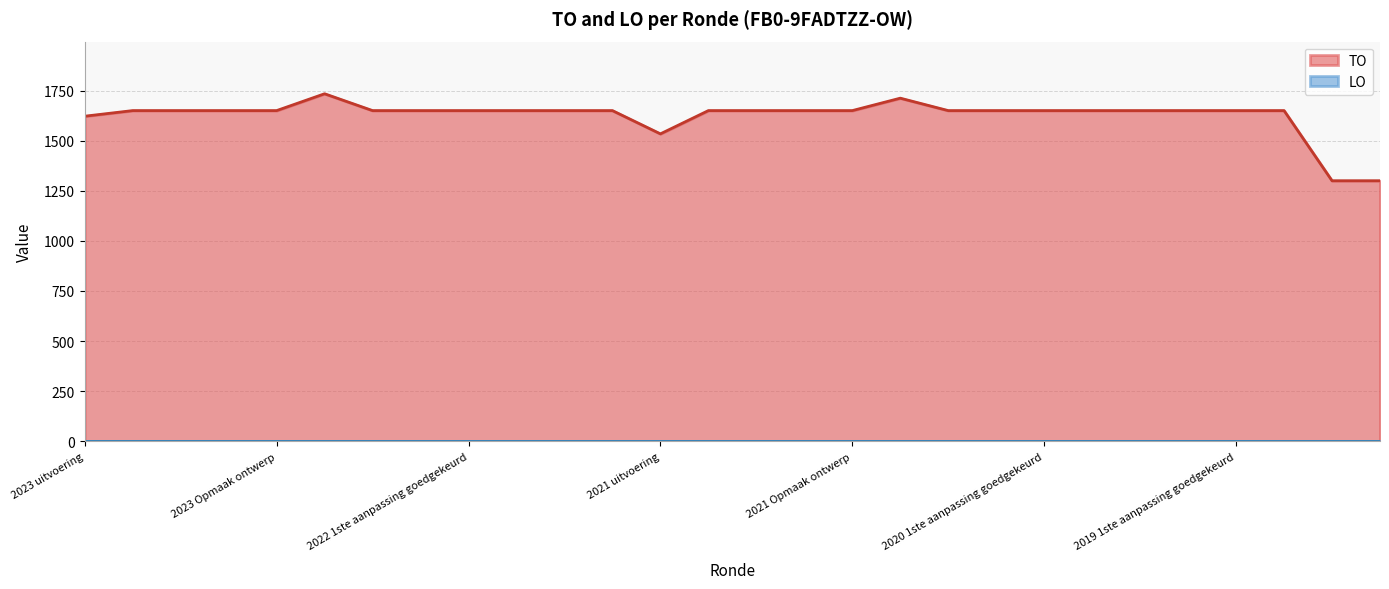

True or false: the data shows 353 at 2022 2de aanpassing goedgekeurd.

False